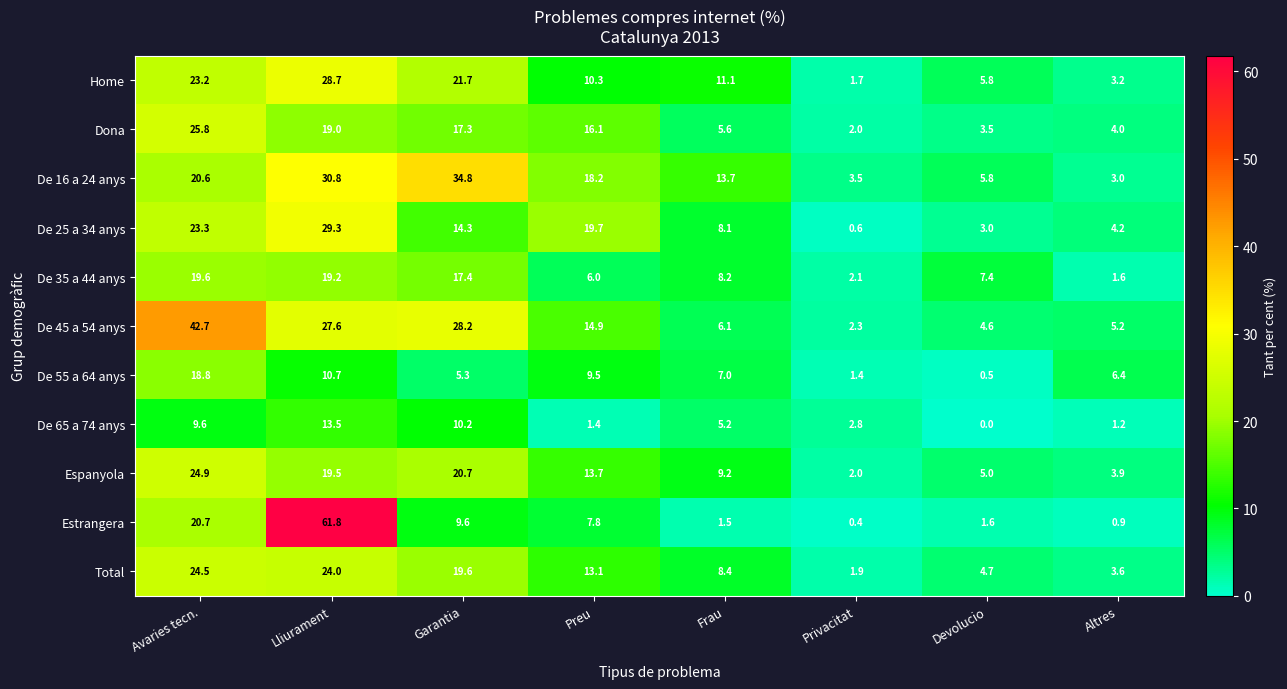

The De 45 a 54 anys series shows 27.6 at Lliurament. True or false?

True